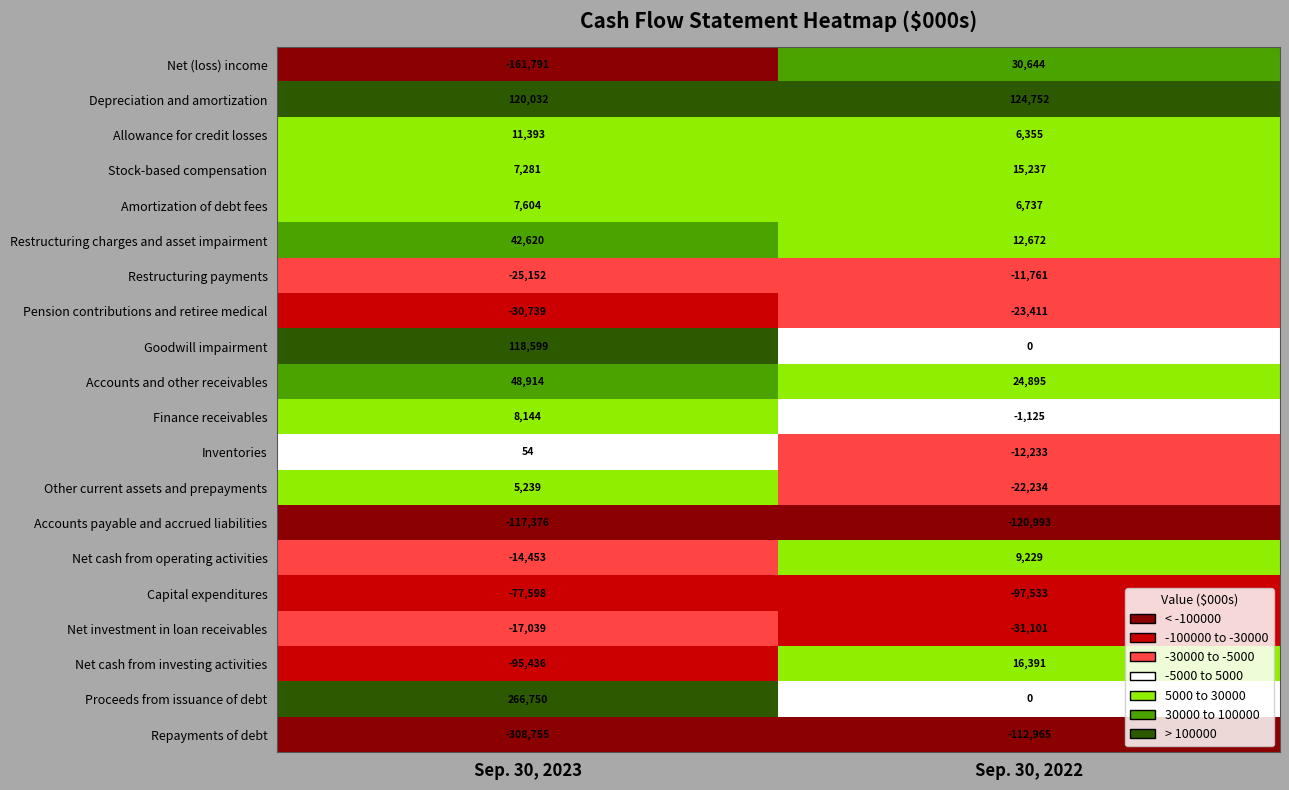

Where is Amortization of debt fees nearest to the value 7170?

Sep. 30, 2022